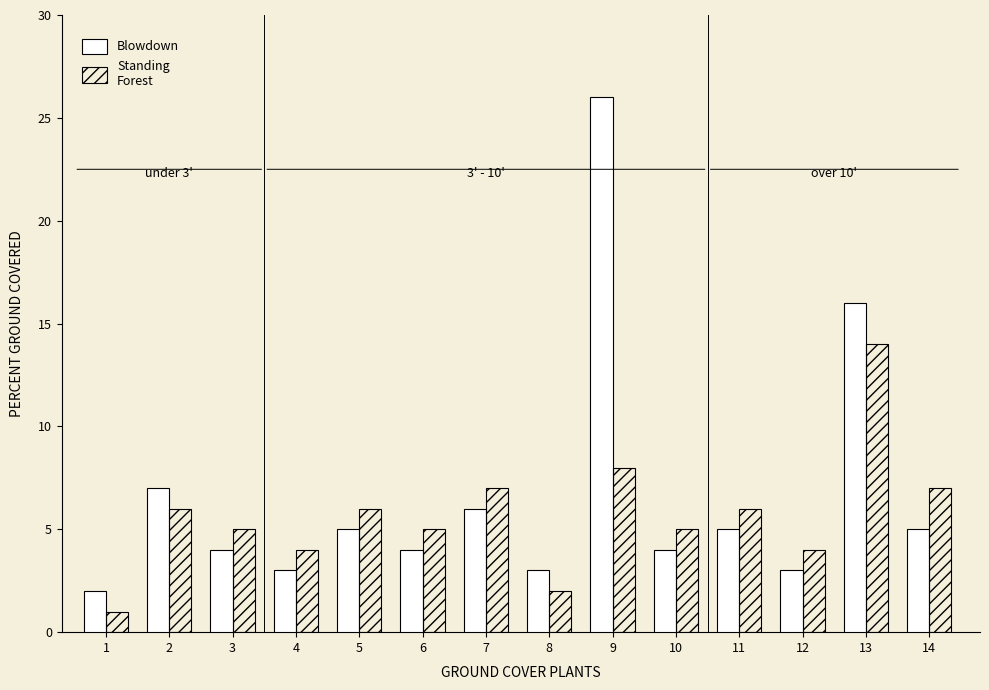

What is the maximum value shown in the chart?

26